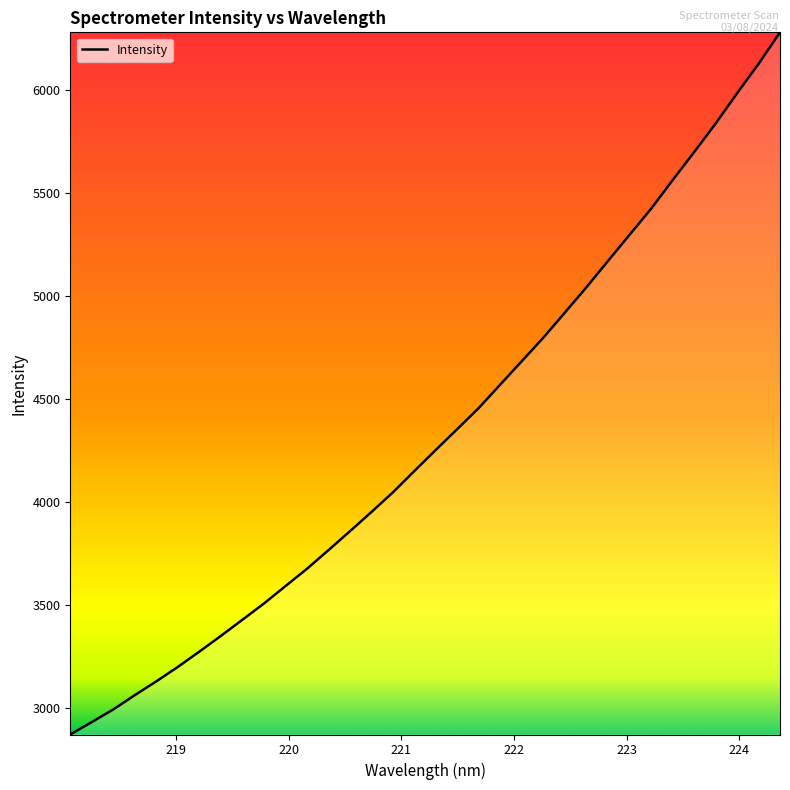

What is the difference between the maximum and minimum values?

3407.9